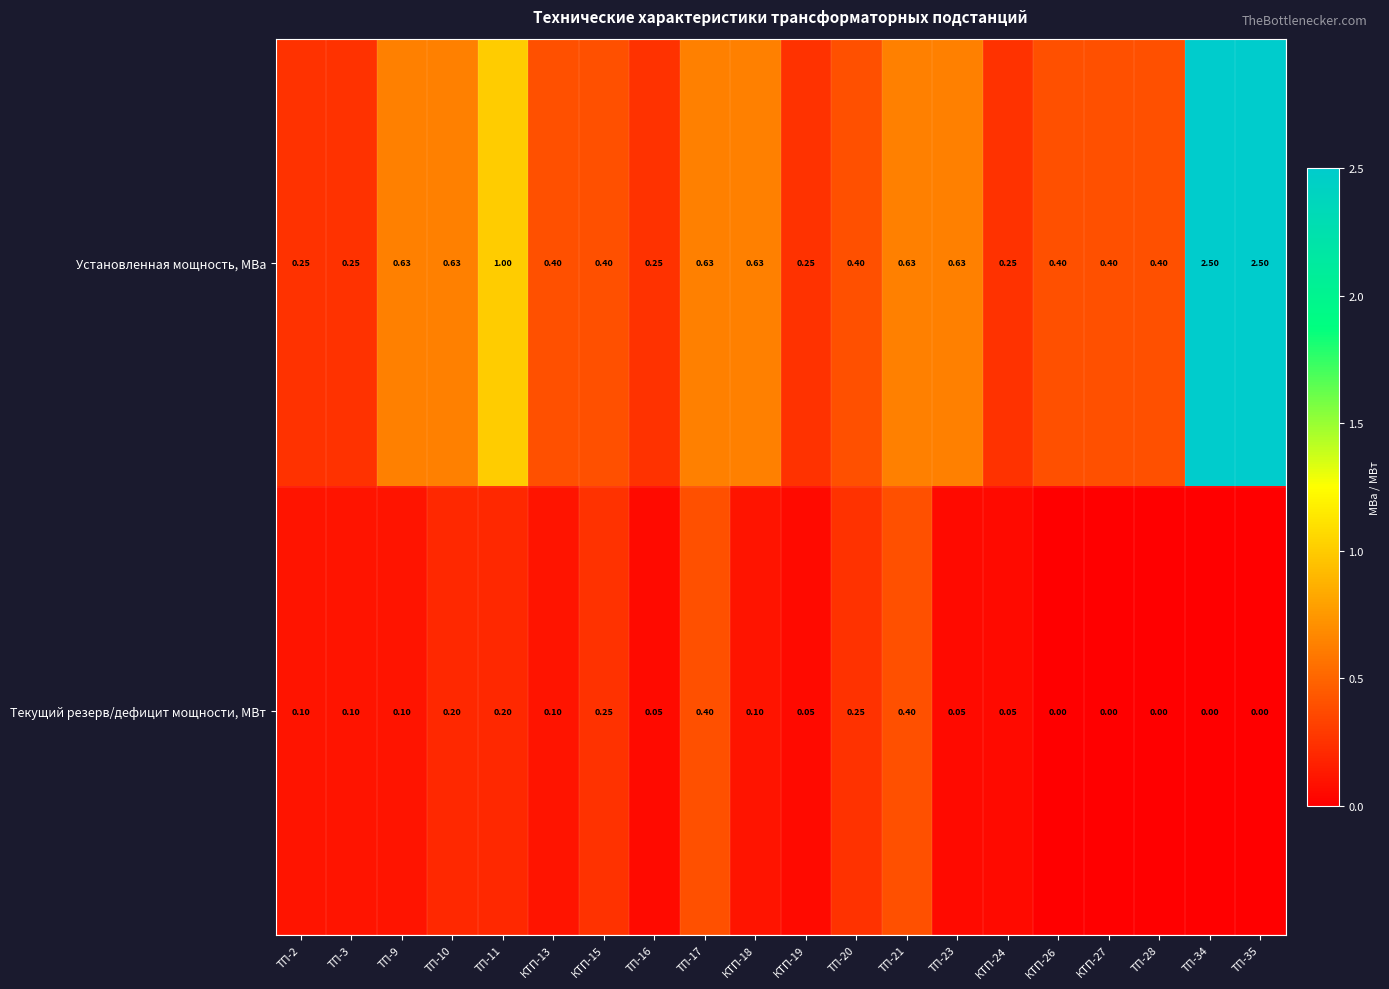

Which series has the widest spread of values?

Установленная мощность, МВа